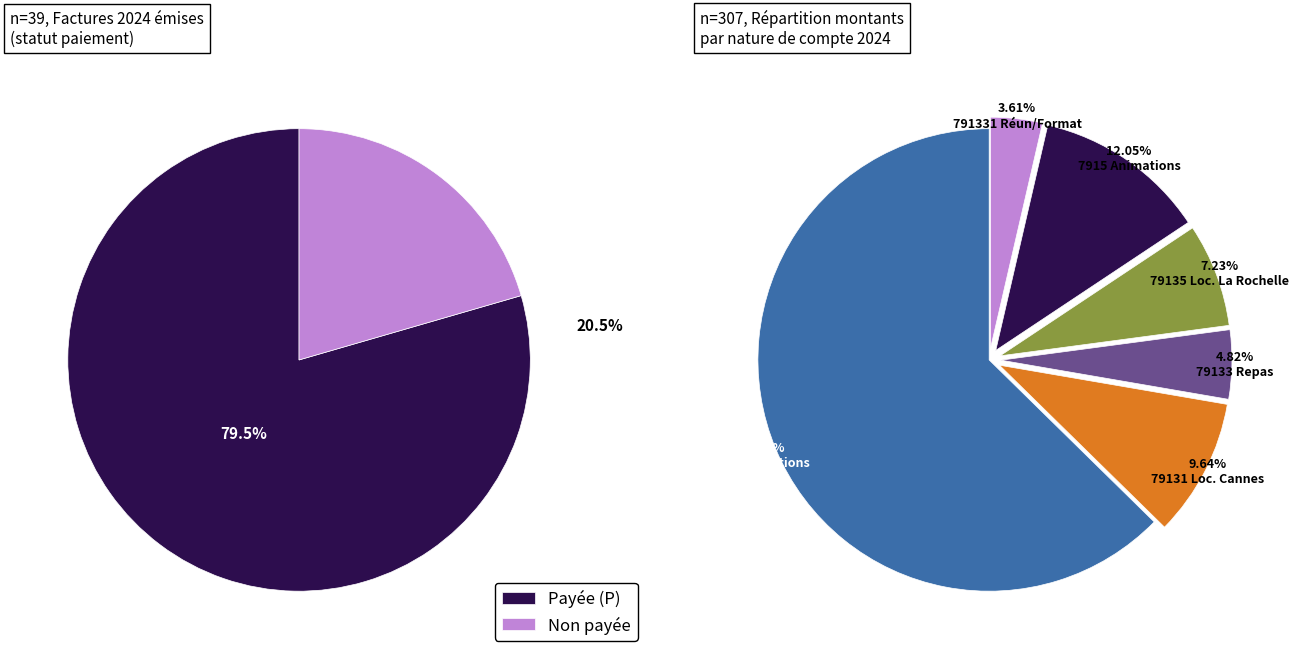

True or false: 7915 participation animations accounts for 1% of the total.

False